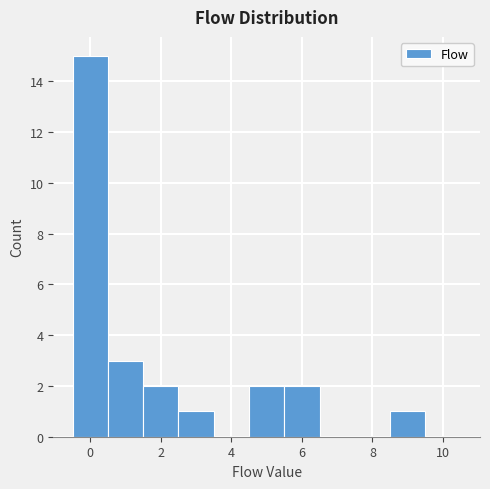

Which range on the x-axis has the tallest bar?

-0.5 to 0.5